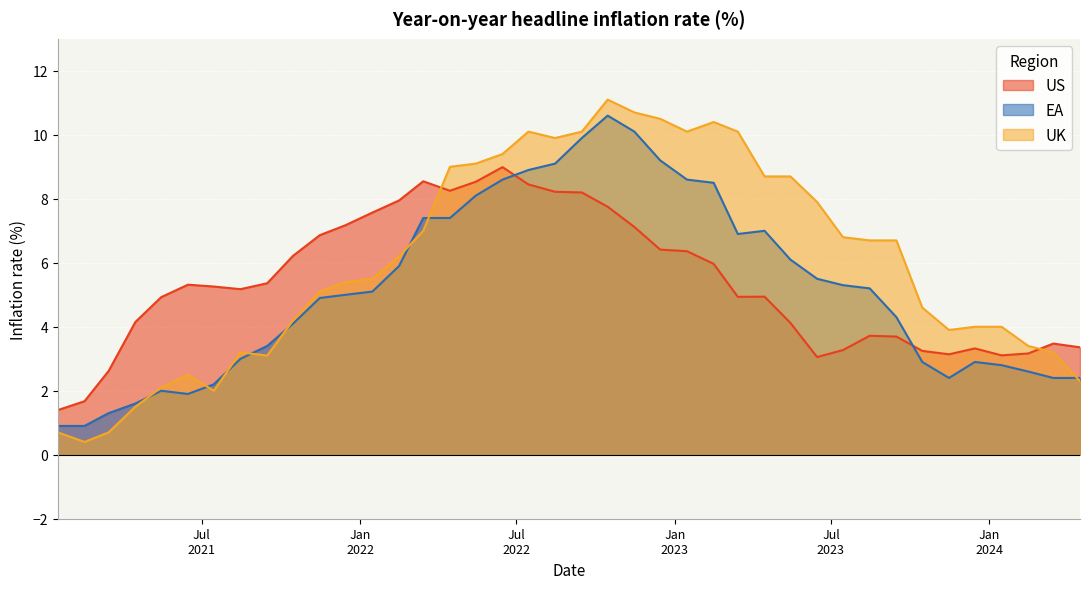

Which series has the largest range (max minus min)?

UK